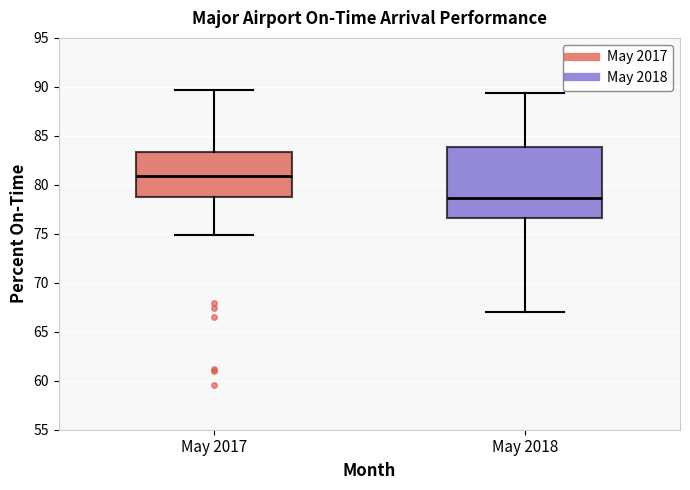

Which box has the lowest median line?

May 2018